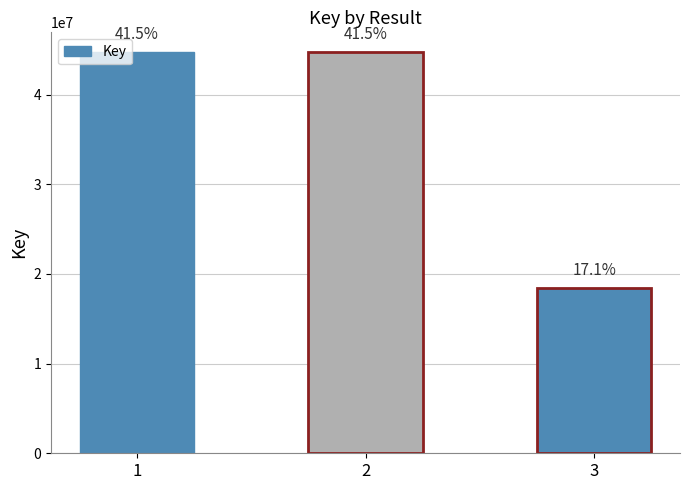

How many bars are there in total?

3